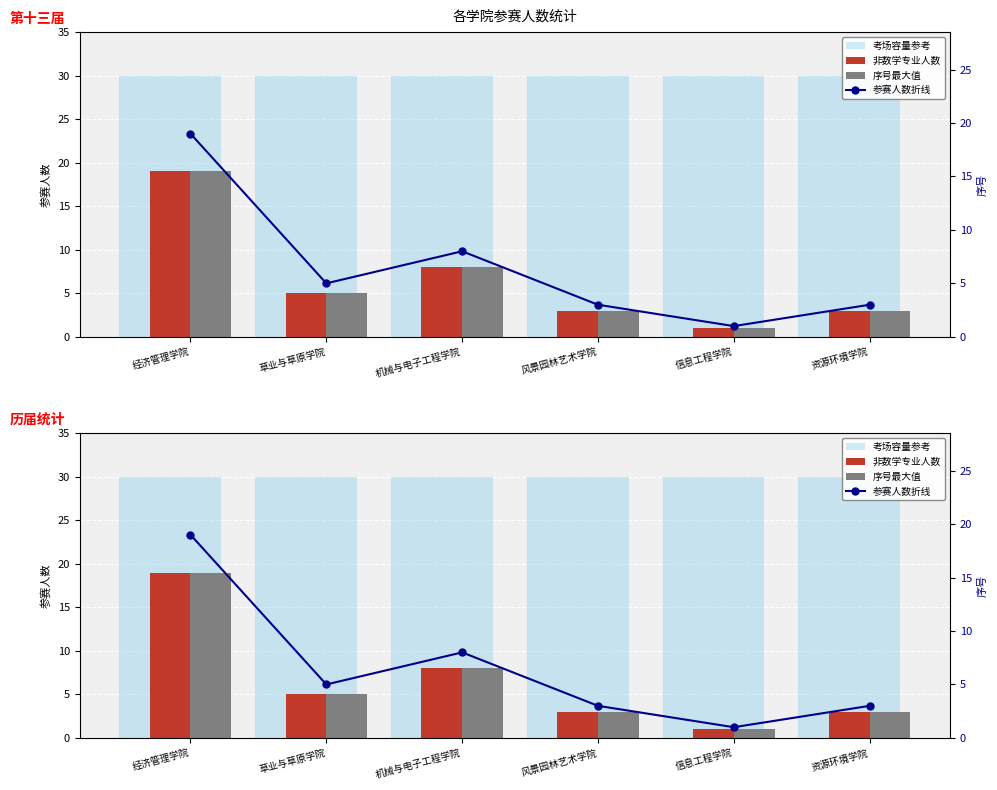

Which category has the highest value across all series?

经济管理学院